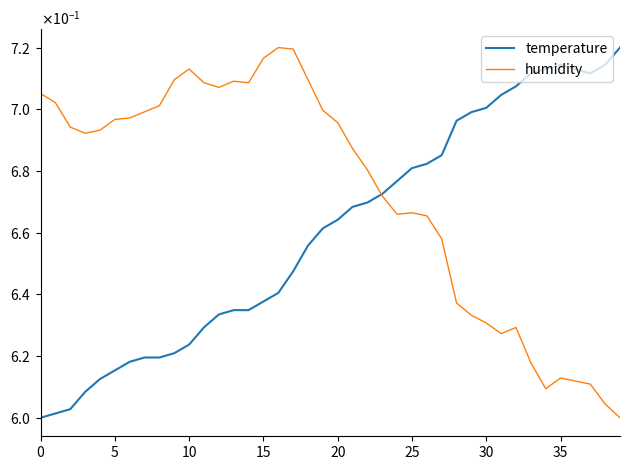

Is this an area chart (filled region under the line)?

No